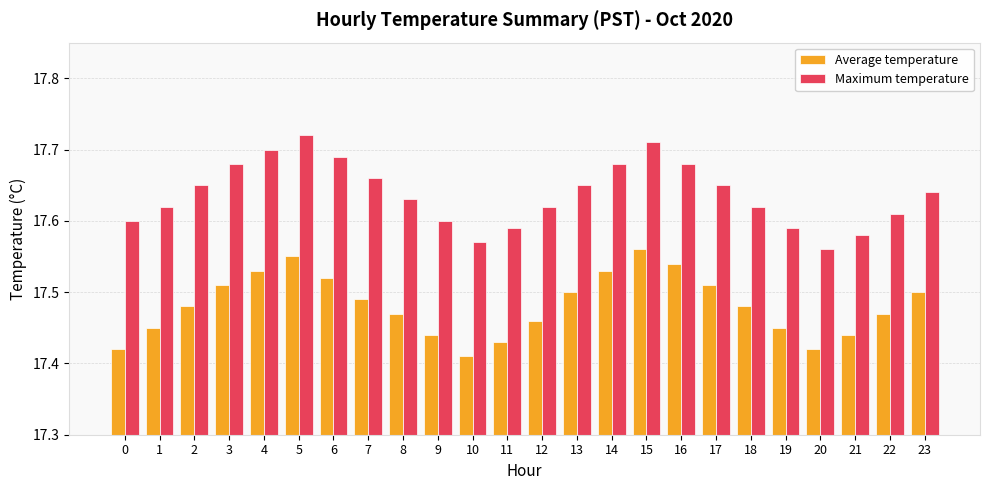

Rank the series by their average value, from lowest to highest.

Average temperature, Maximum temperature